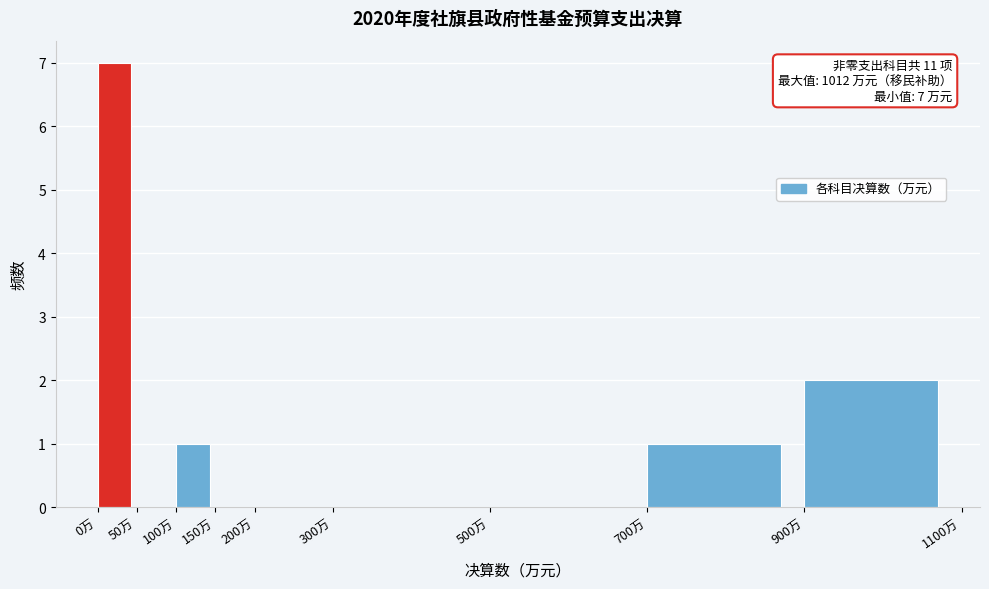

Which range on the x-axis has the tallest bar?

0 to 50